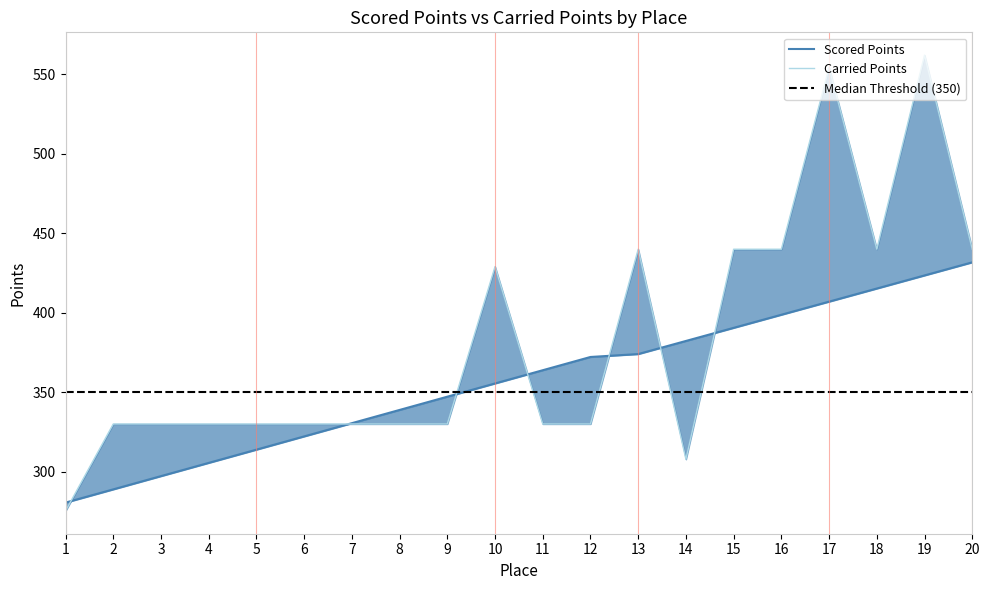

The value of Carried Points at 6 is 514.7. True or false?

False